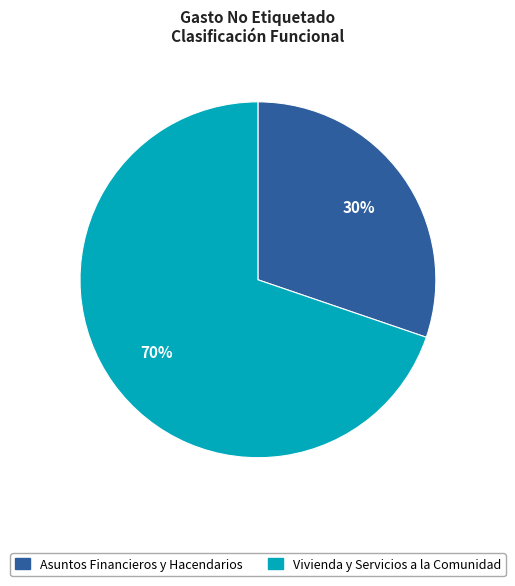

How many slices are in this pie chart?

2